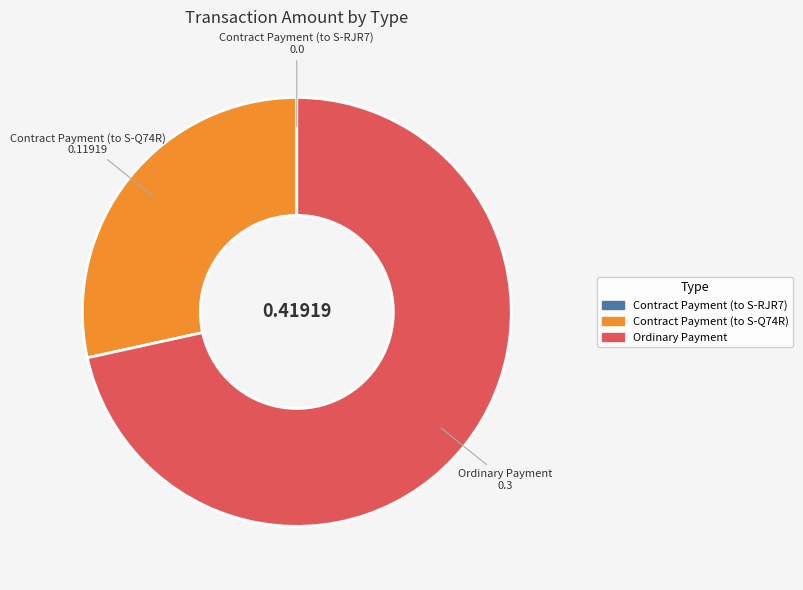

Combined, do Ordinary Payment and Contract Payment (to S-Q74R) account for over 50%?

Yes